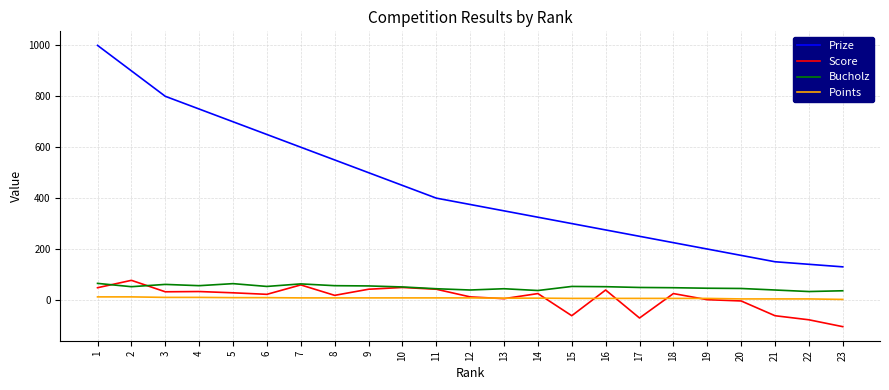

What are all the series names shown in the legend?

Prize, Score, Bucholz, Points